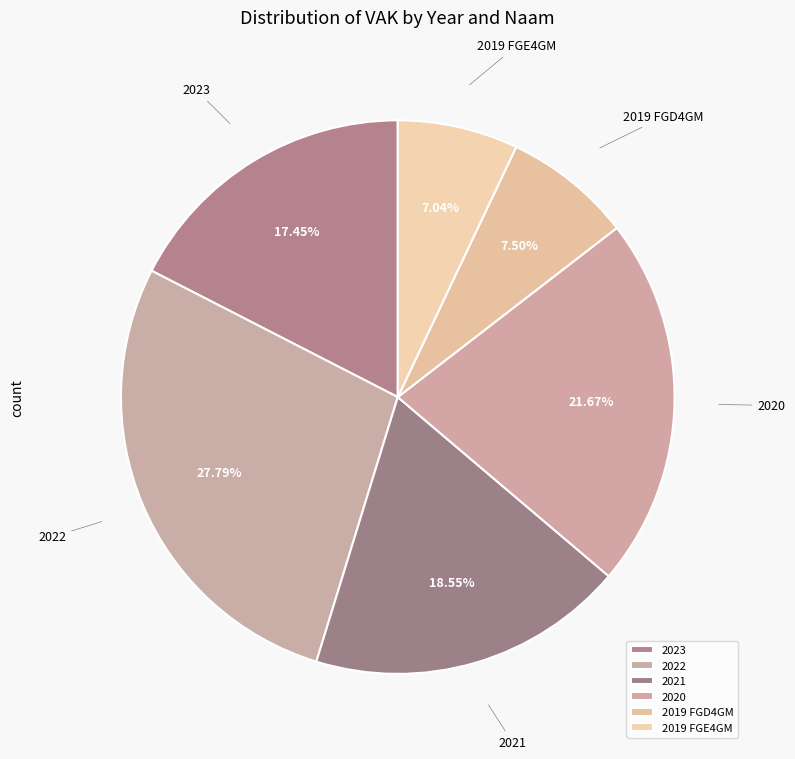

What is the largest slice in the pie chart?

2022